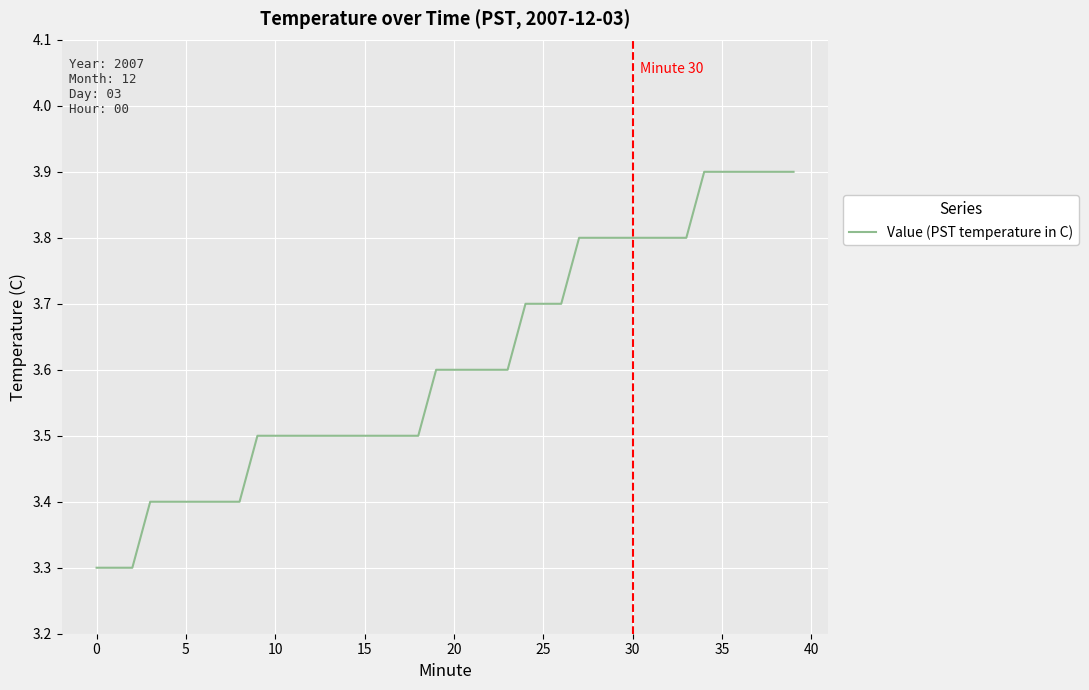

What is the average value?

3.6